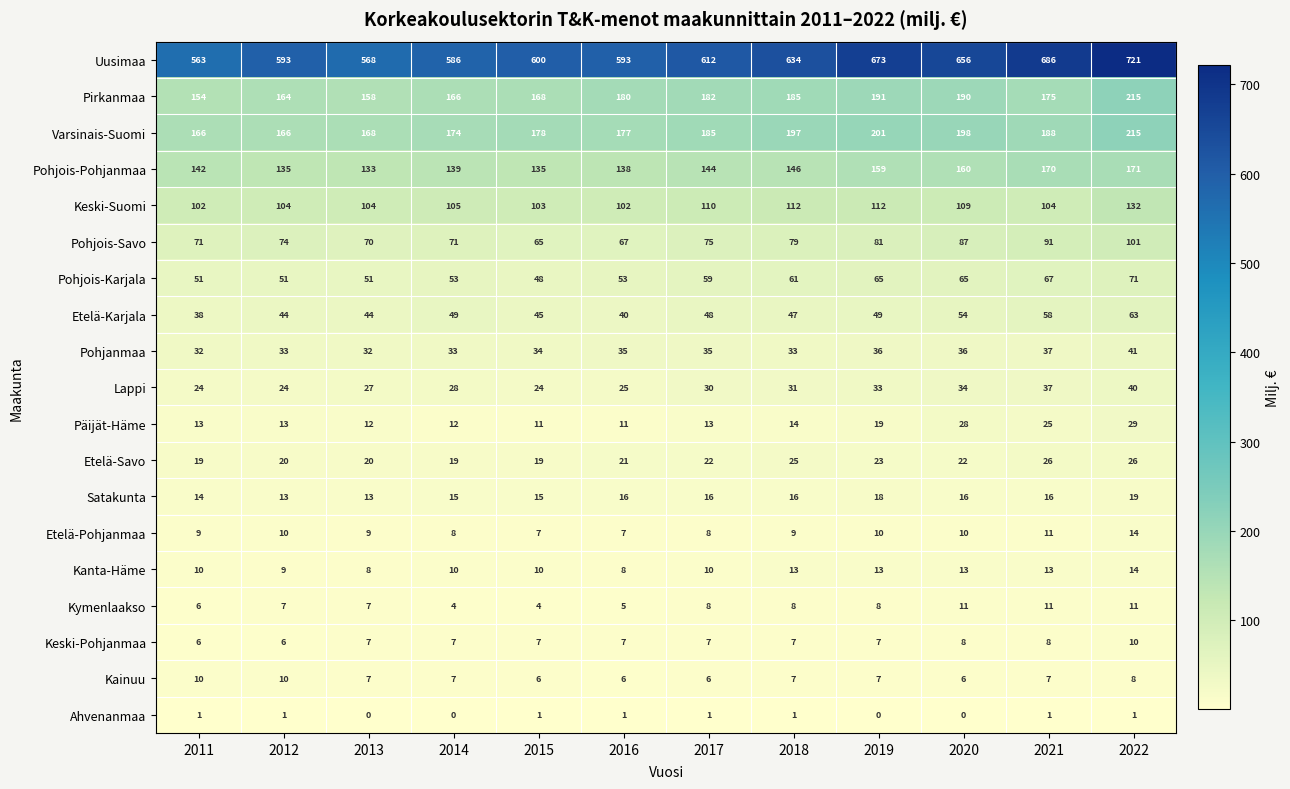

What is the total value across all series at 2019?

1705